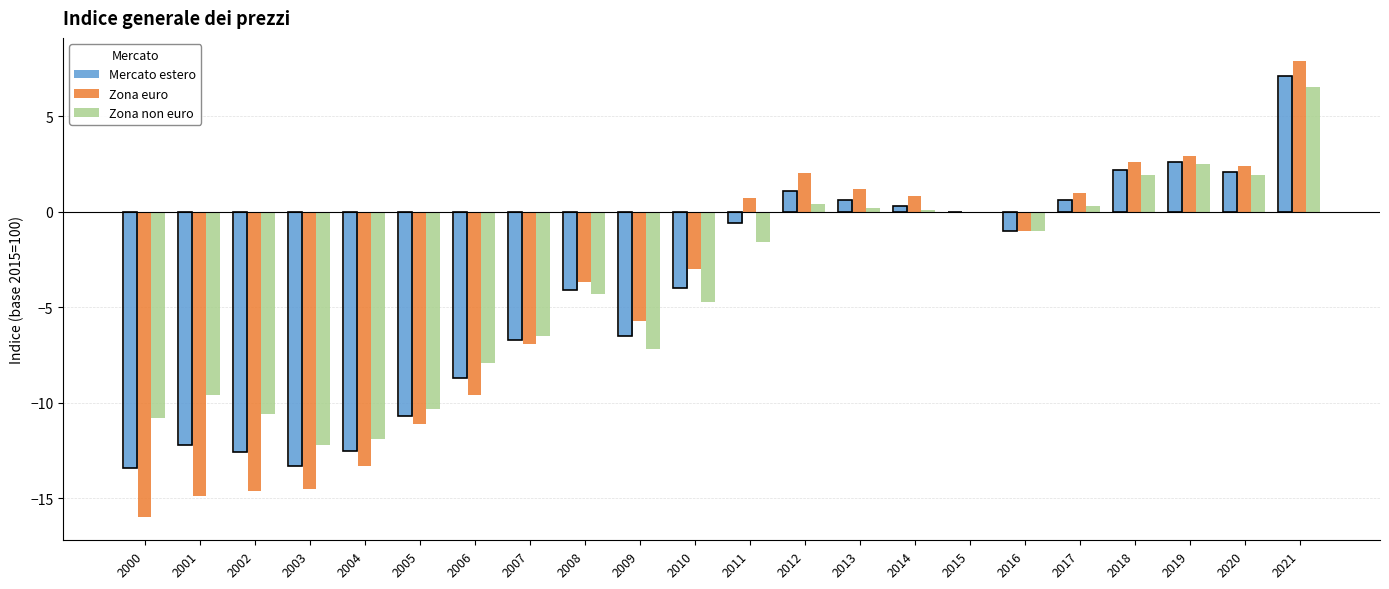

The value of Zona euro at 2000 is -16.0. True or false?

True